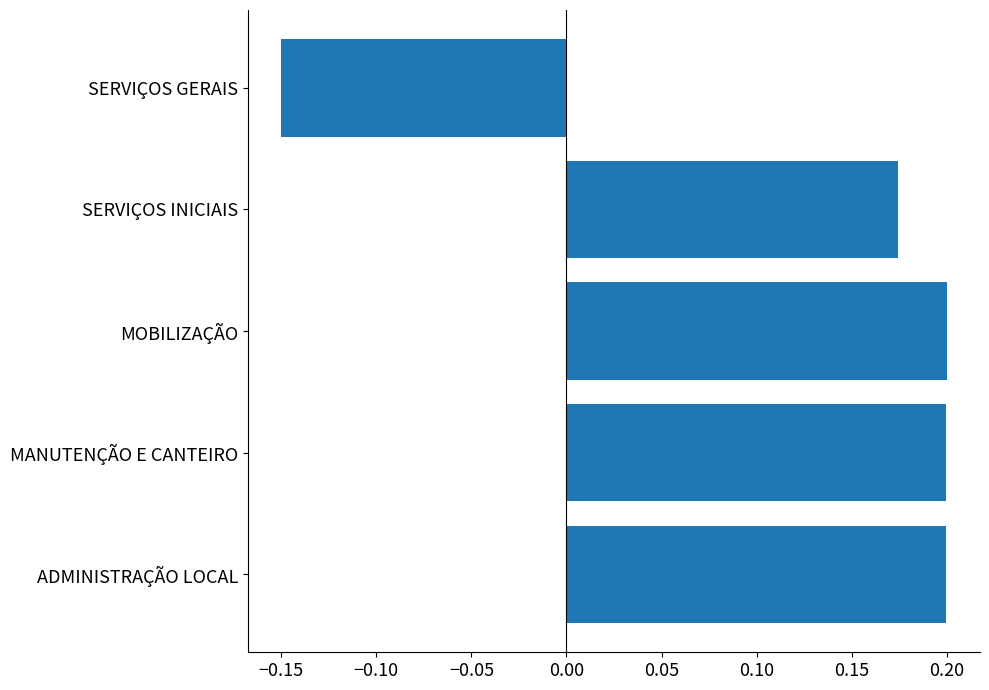

Are the bars grouped side by side (vs. stacked)?

No